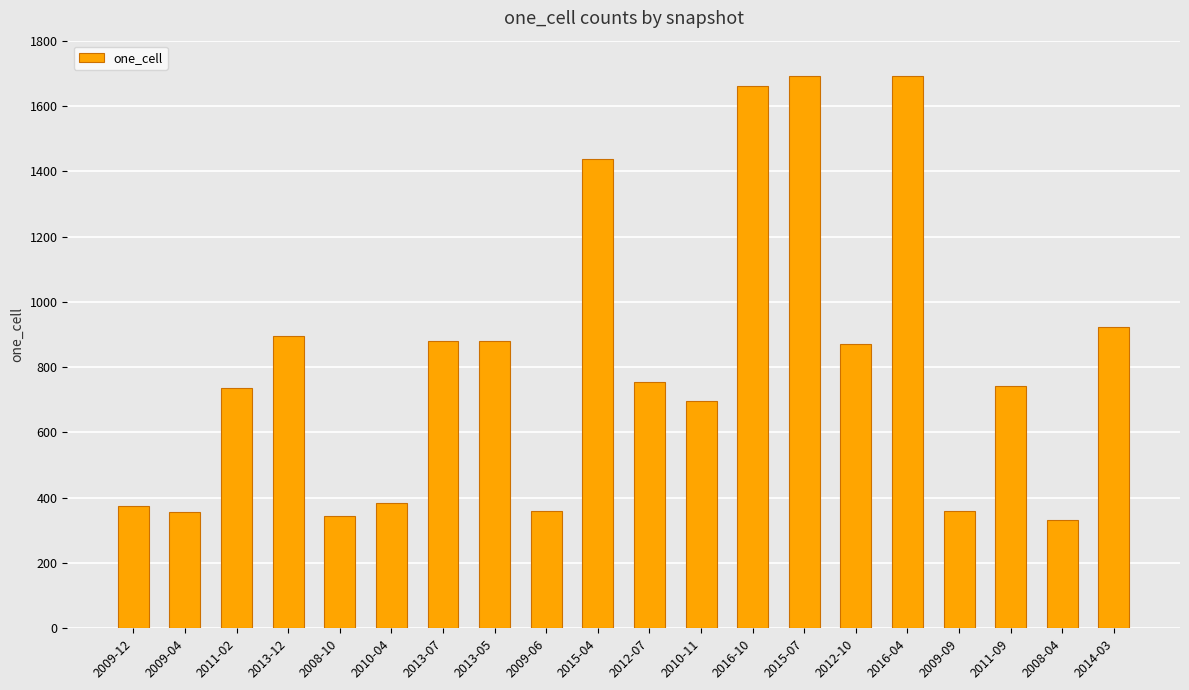

What is the change in value from 2010-04 to 2011-09?

+360